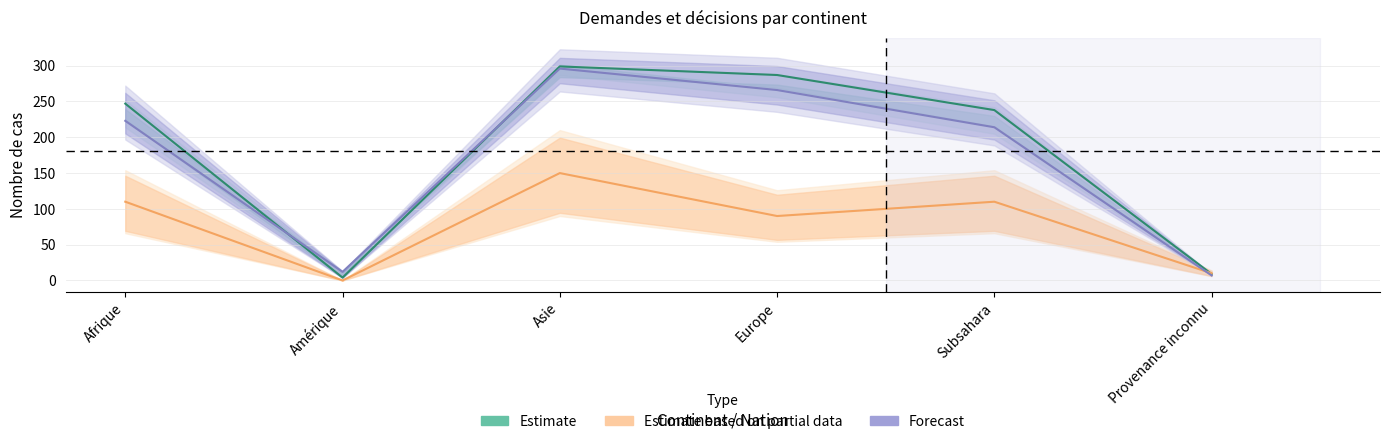

At which category does the chart reach its peak across all series?

Asie